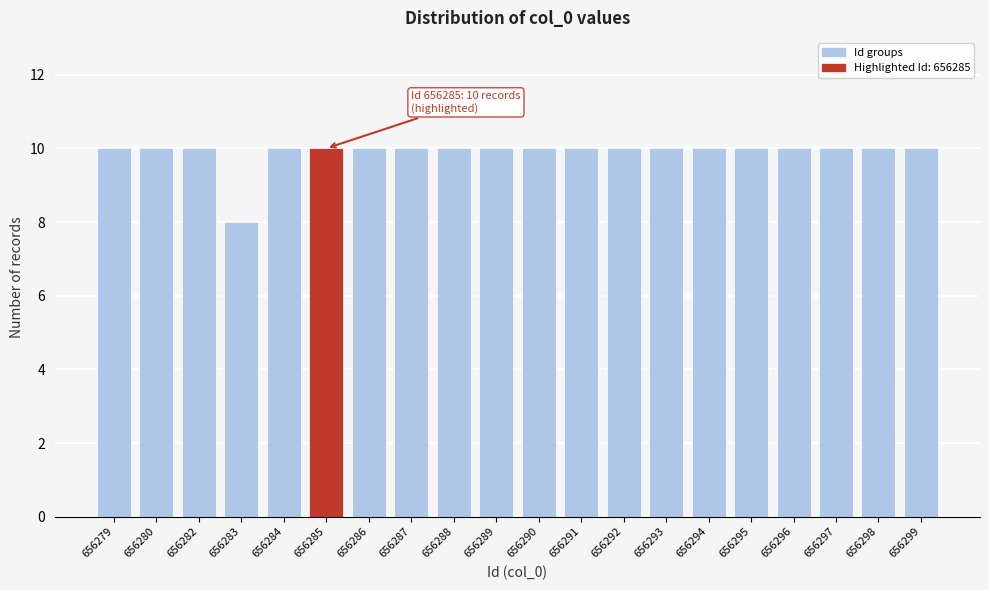

Reading left to right, what are all the values shown in this chart?

10	10	10	8	10	10	10	10	10	10	10	10	10	10	10	10	10	10	10	10